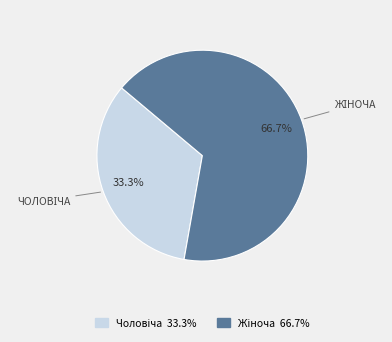

Is there any slice that represents more than half of the pie?

Yes